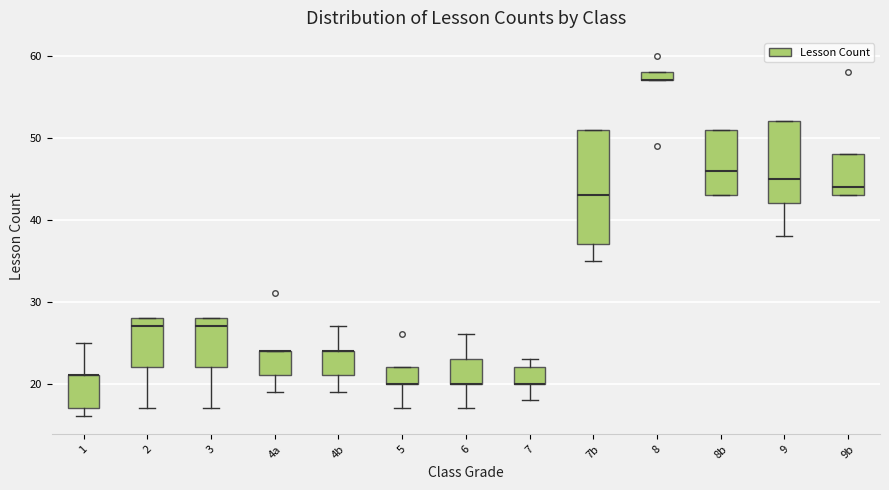

Where is the lower edge of the box for 8b on the y-axis? The values are not printed on the chart, so give them approximately, as read against the axis.

43